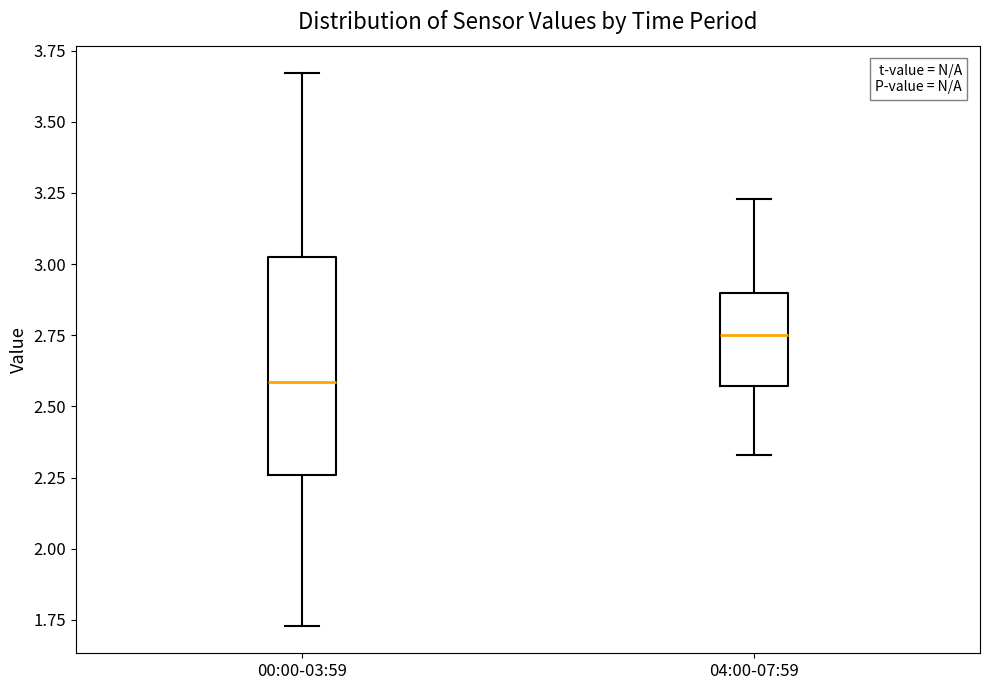

Which box is the tallest, from its lower edge to its upper edge?

00:00-03:59